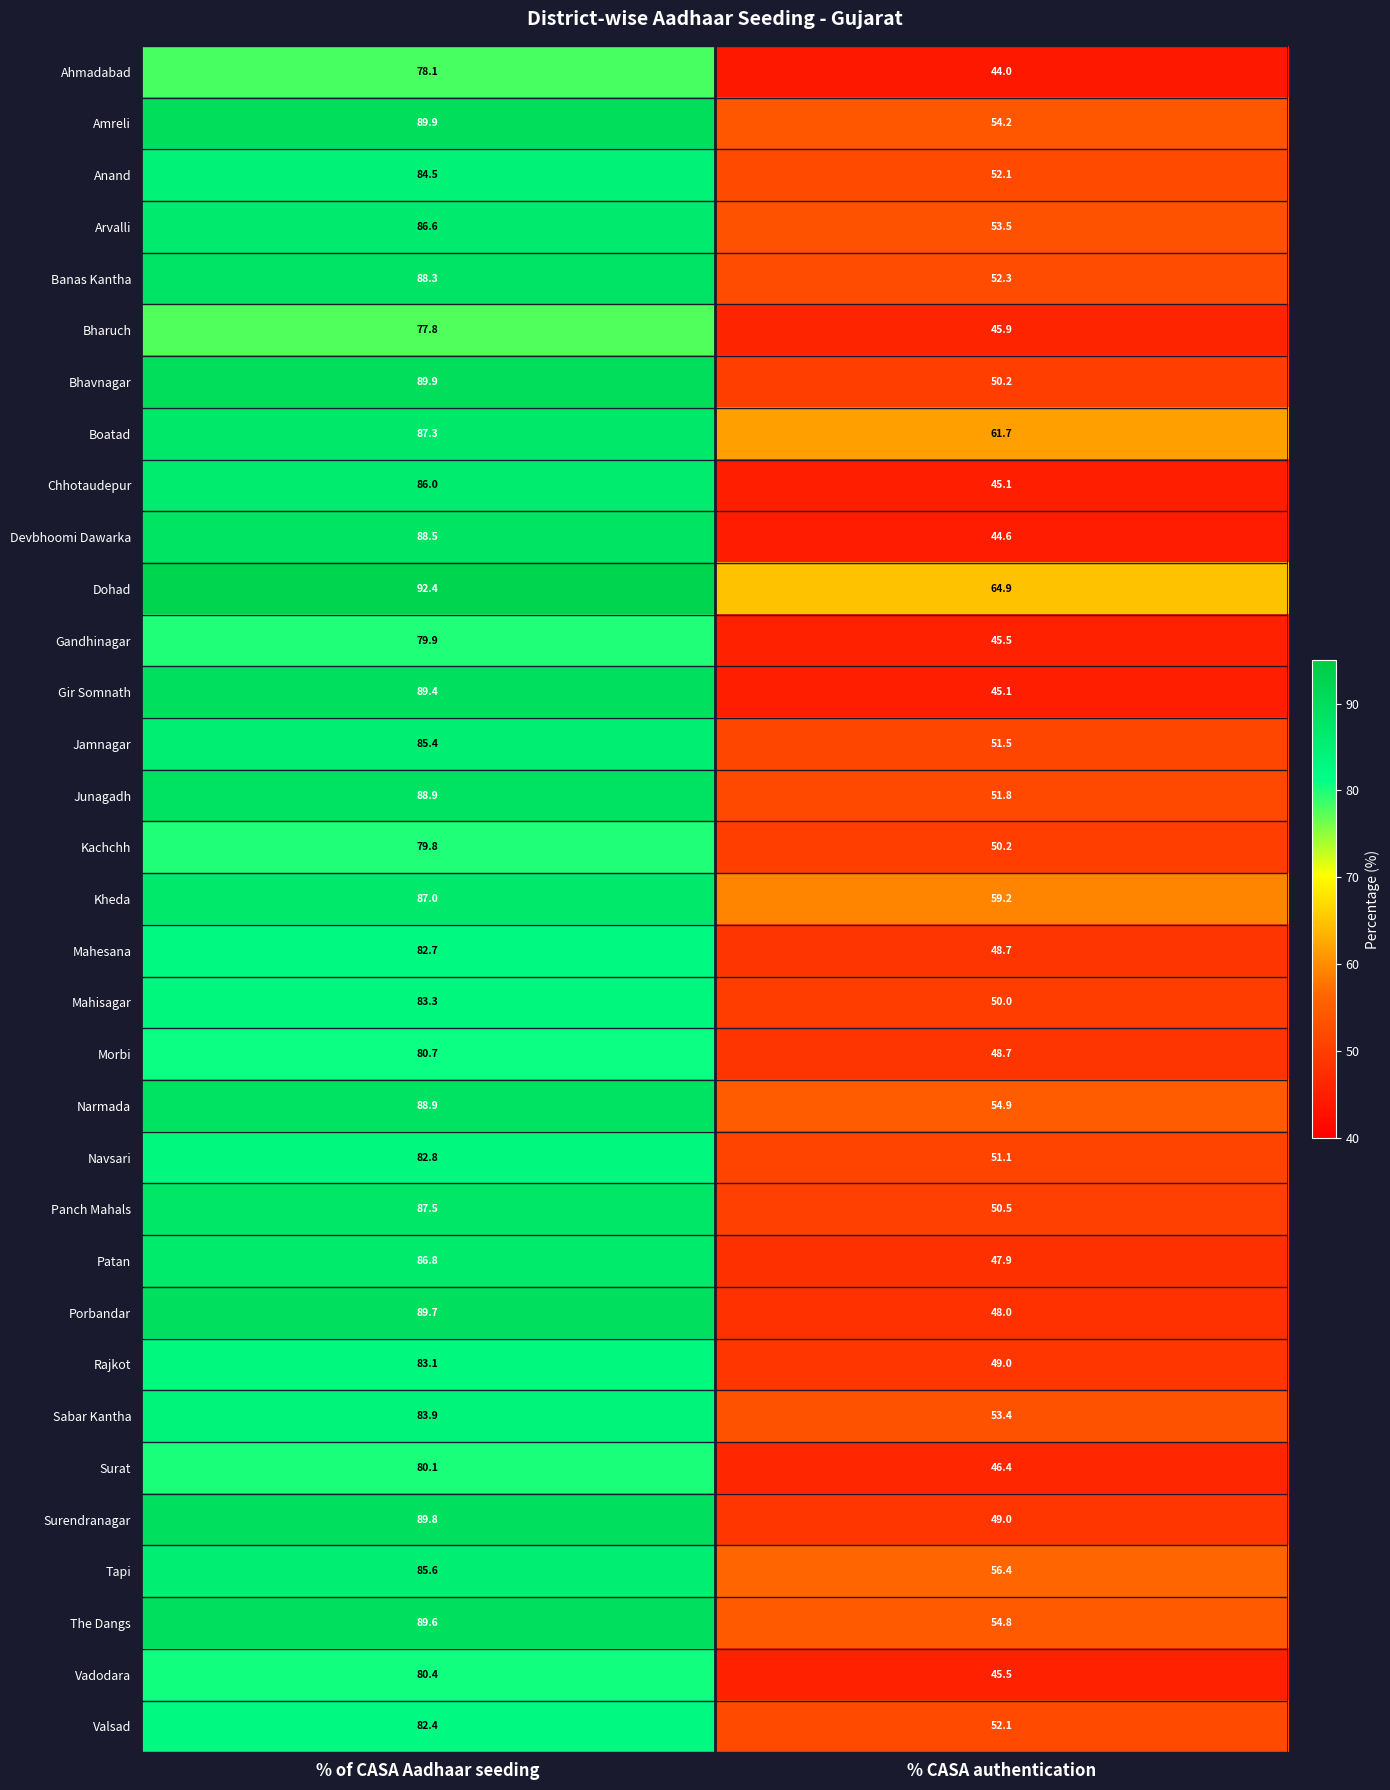

Rank the categories by Junagadh value from highest to lowest.

% of CASA Aadhaar seeding, % CASA authentication